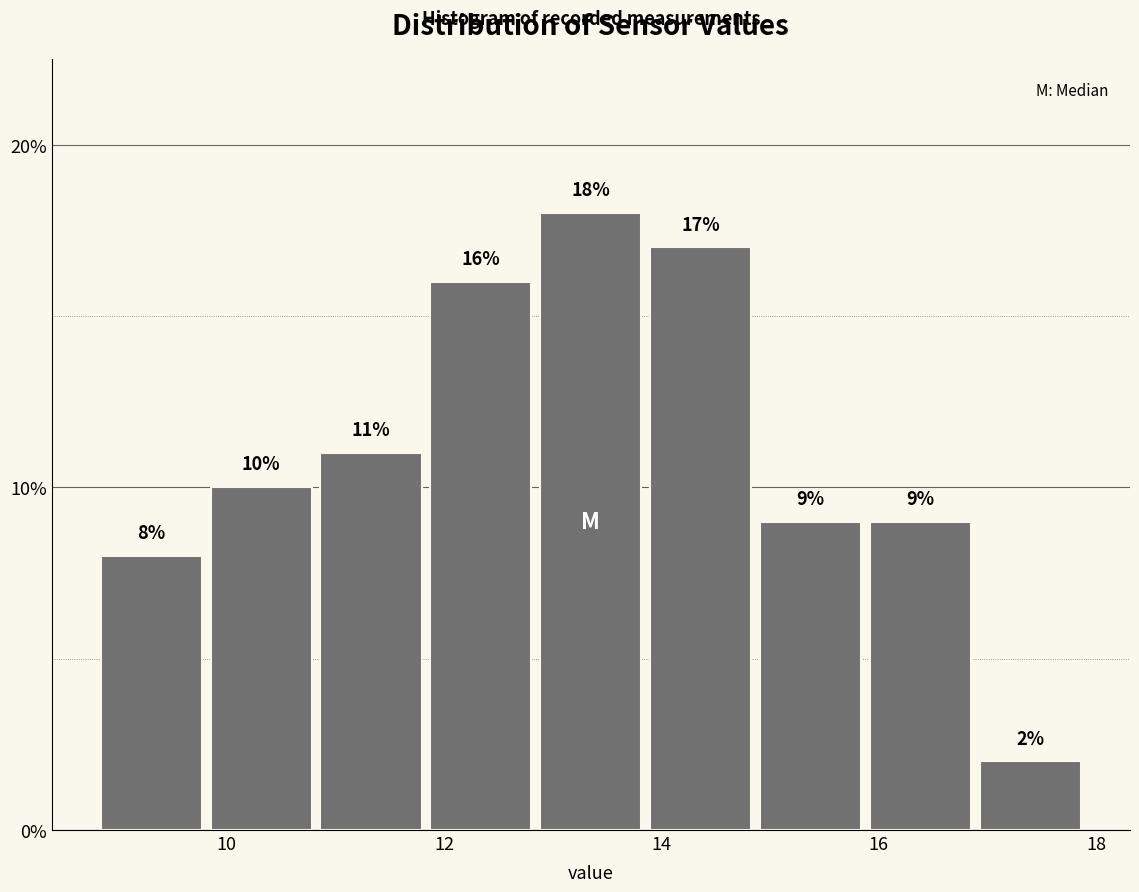

What is the height of the bar covering 8.8 to 9.8 on the x-axis? The bar edges are not printed on the chart, so give them approximately, as read against the axis.

8